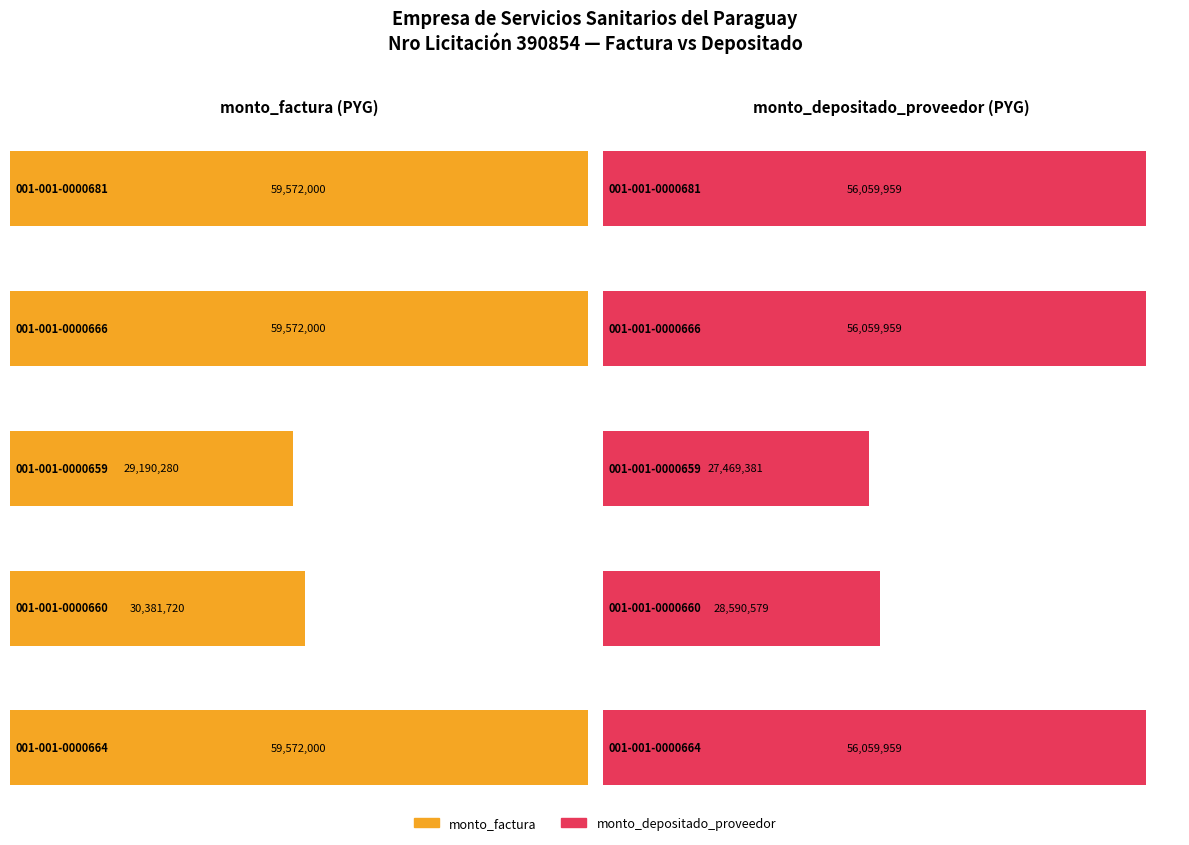

Reading left to right, extract all data points from this chart.

monto_factura: 59572000	59572000	29190280	30381720	59572000
monto_depositado_proveedor: 56059959	56059959	27469381	28590579	56059959